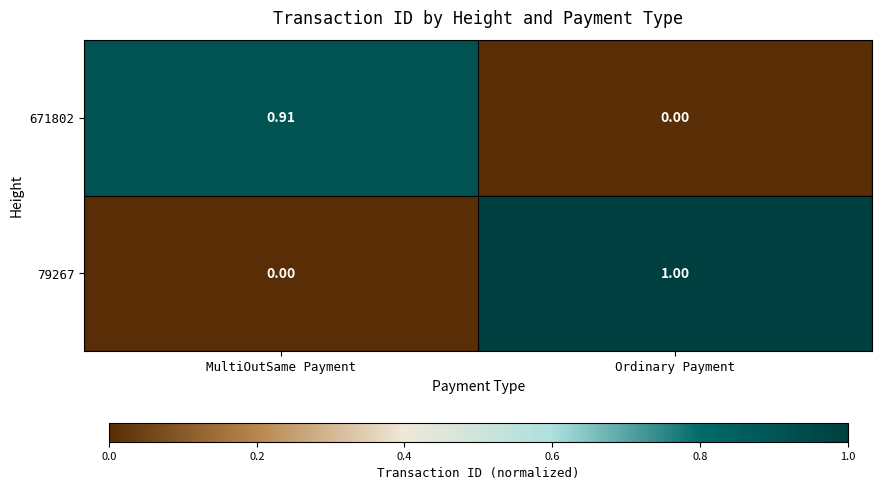

Rank the series by their average value, from lowest to highest.

671802, 79267